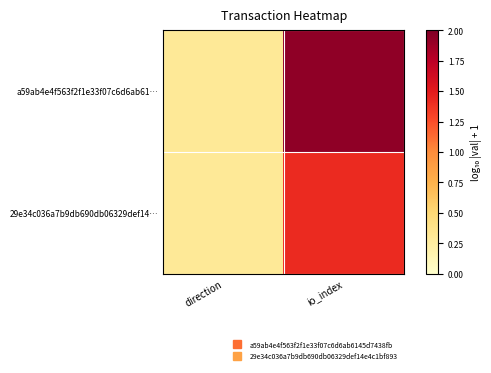

Reading left to right, transcribe all the data shown in this chart.

a59ab4e4f563f2f1e33f07c6d6ab61…: direction=0.3	io_index=1.9
29e34c036a7b9db690db06329def14…: direction=0.3	io_index=1.4